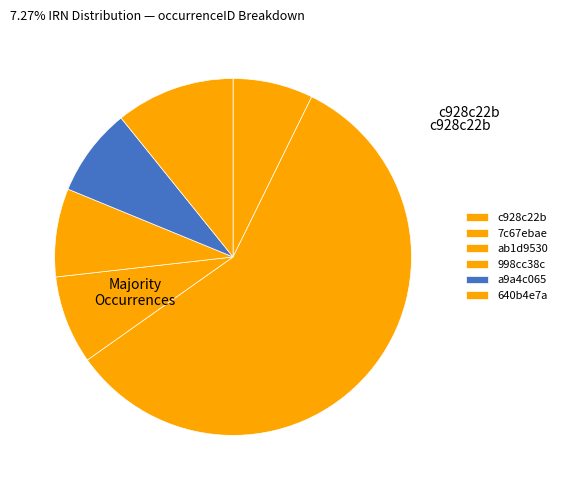

How much of the chart is everything except c928c22b?

92.7%